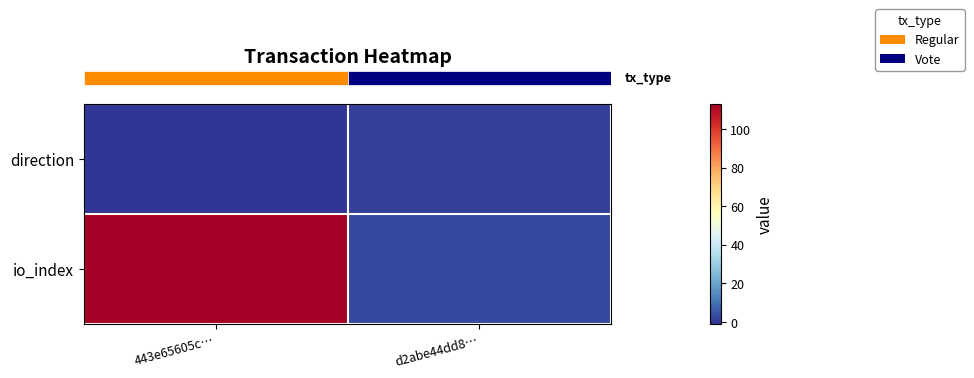

How many categories are shown in the chart?

2